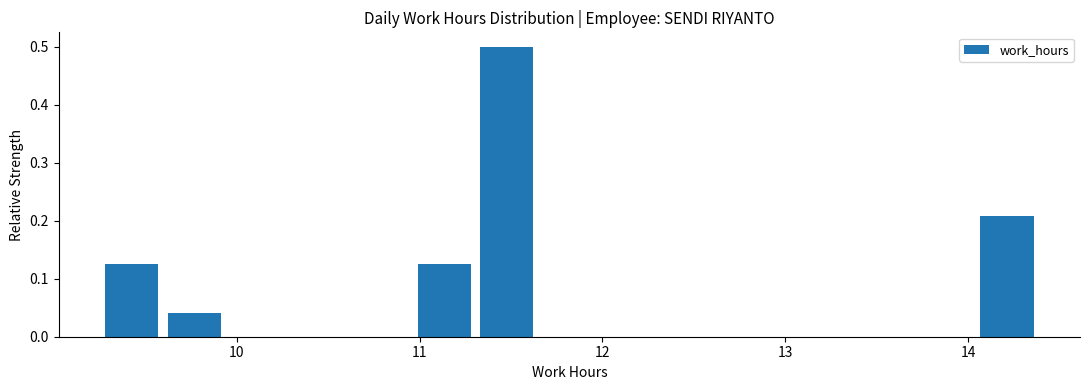

Read against the x-axis, roughly where is the centre of the tallest bar?

11.5